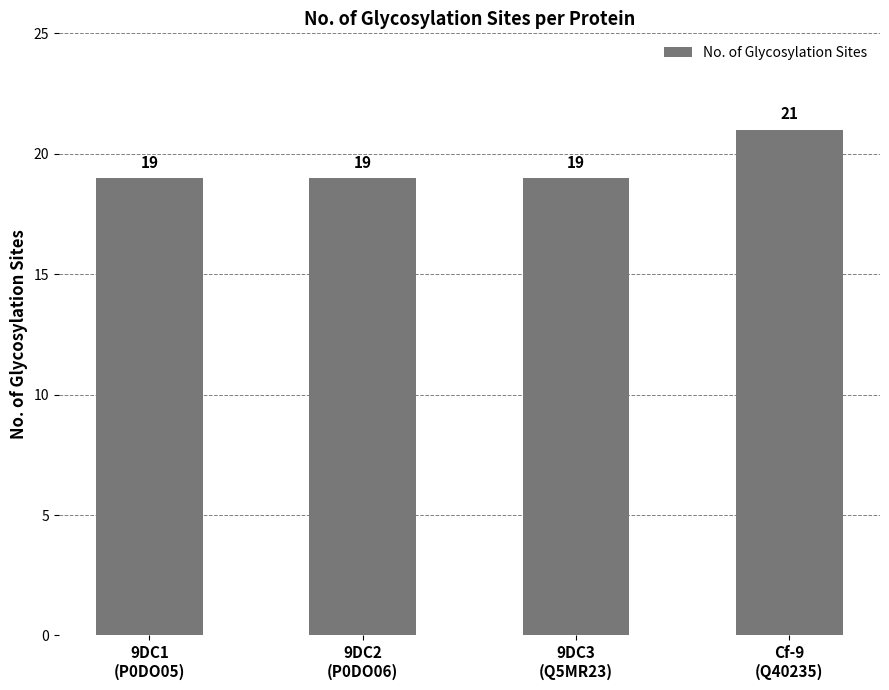

What is the value of the 2nd bar from the left?

19